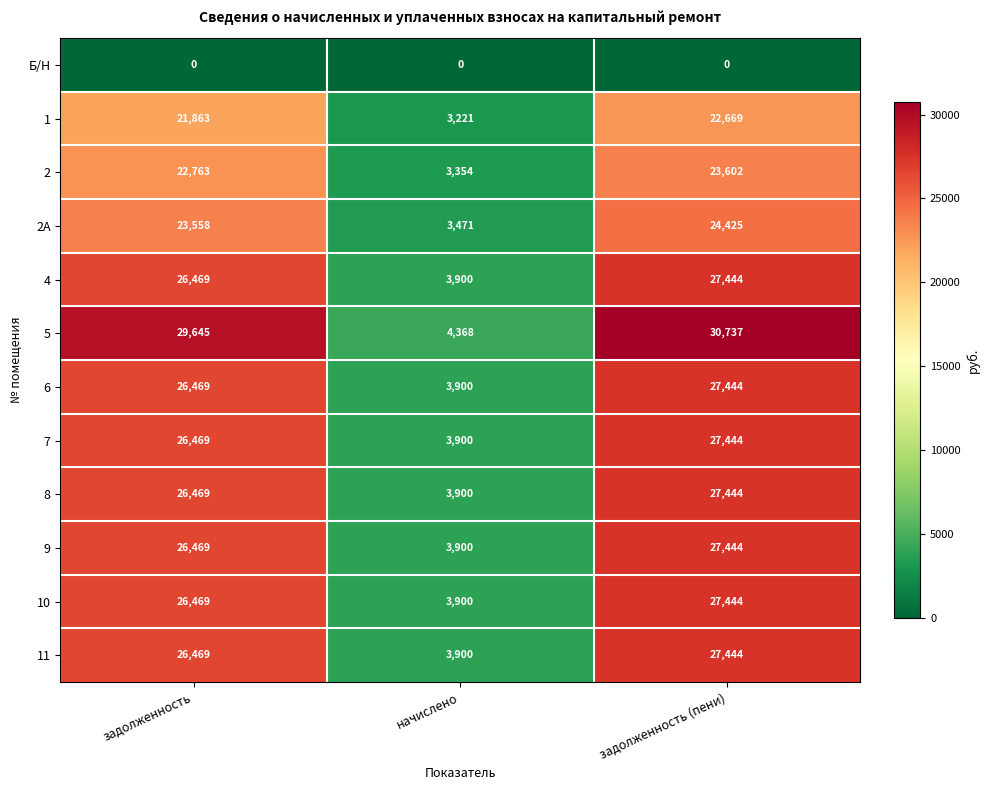

True or false: 1 has a value of 32047 at задолженность (пени).

False